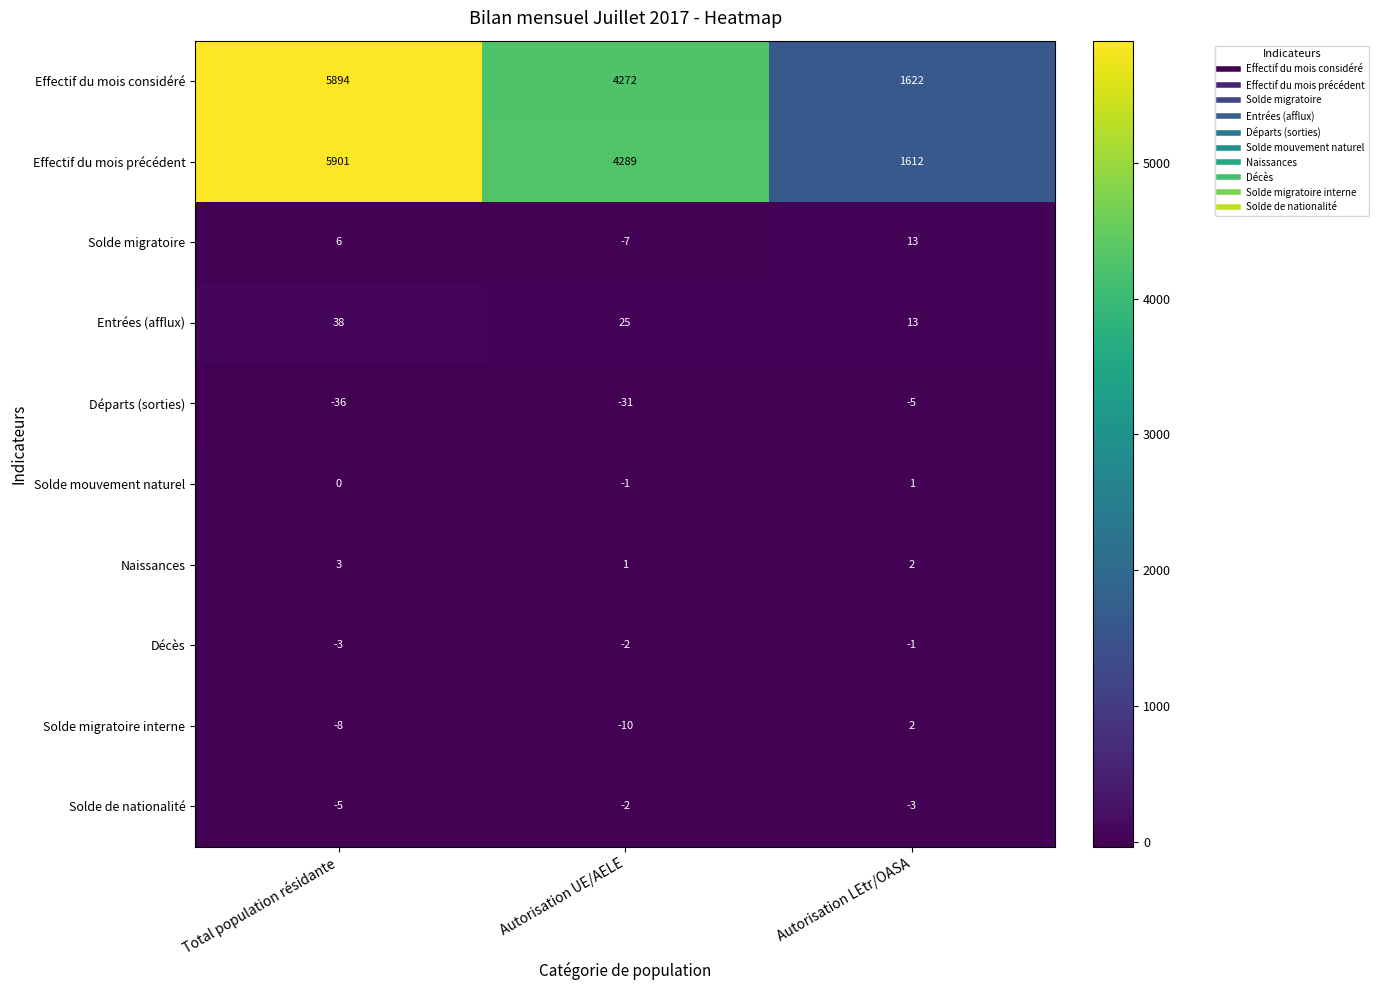

How many values in the Solde migratoire series are below 6?

1